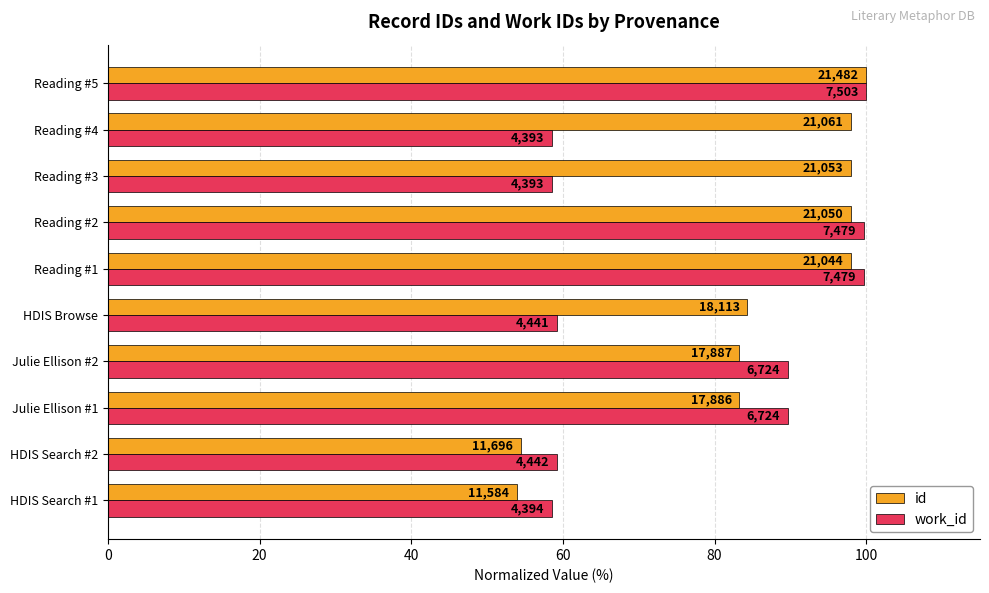

What is the value of the id bar at the 5th from the left?

84.3